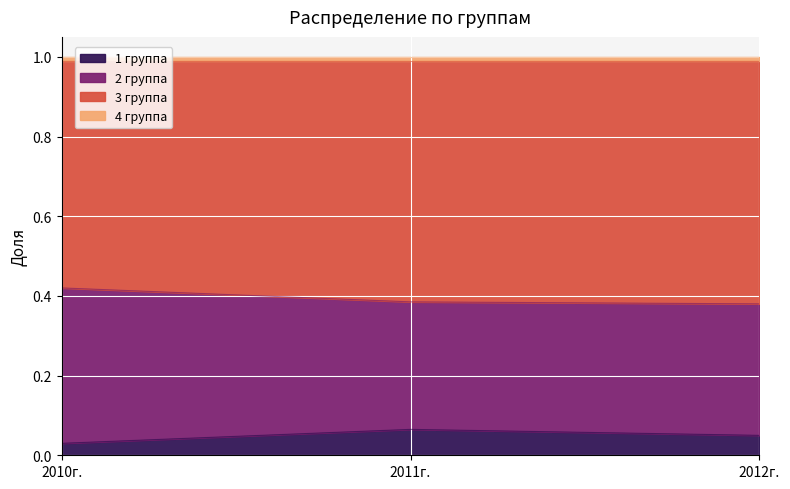

What is the sum of all 1 группа values?

0.1